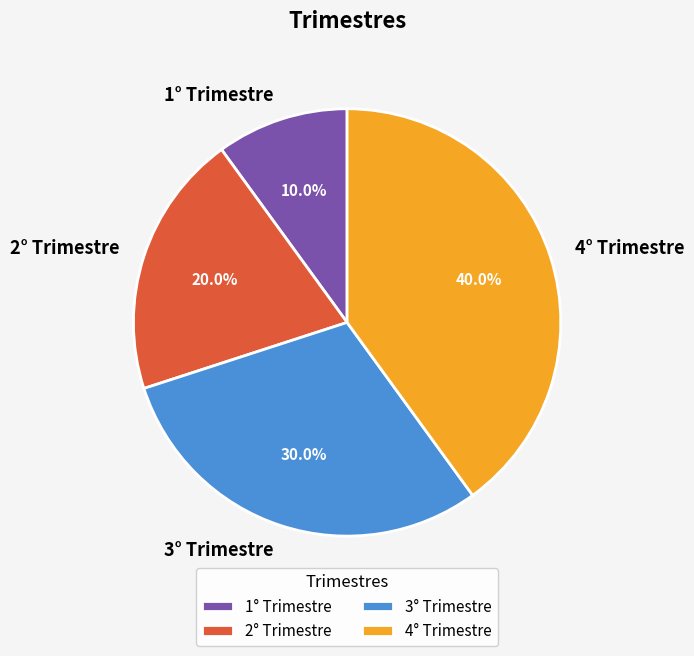

The 2° Trimestre slice represents 8% of the pie. True or false?

False